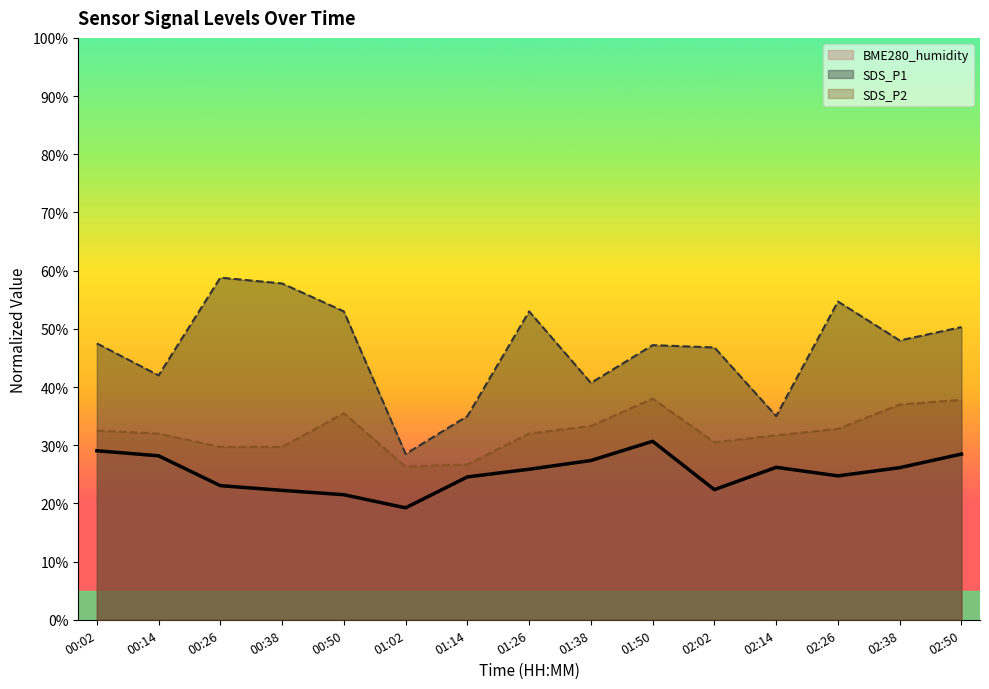

What is the value of the SDS_P1 point at the 7th from the left?

35.0